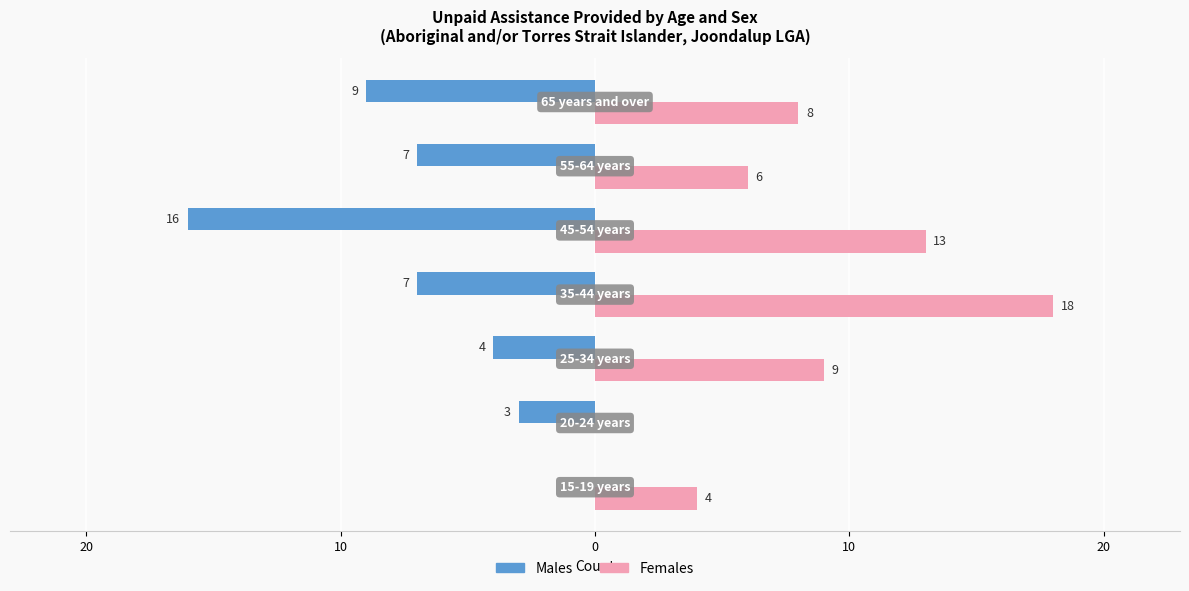

What are all the series names shown in the legend?

Males, Females